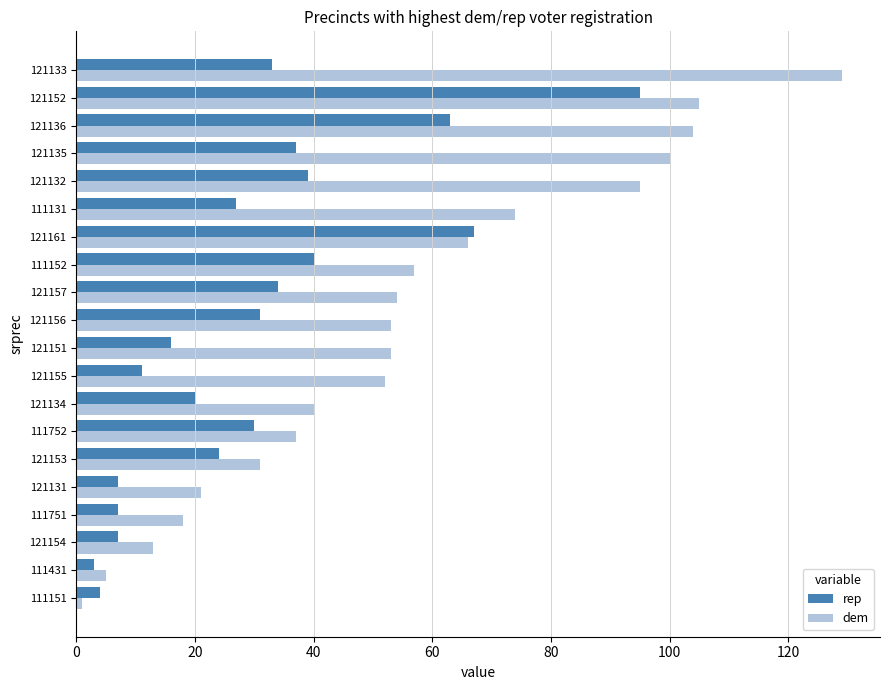

What is the sum of all rep values?

595